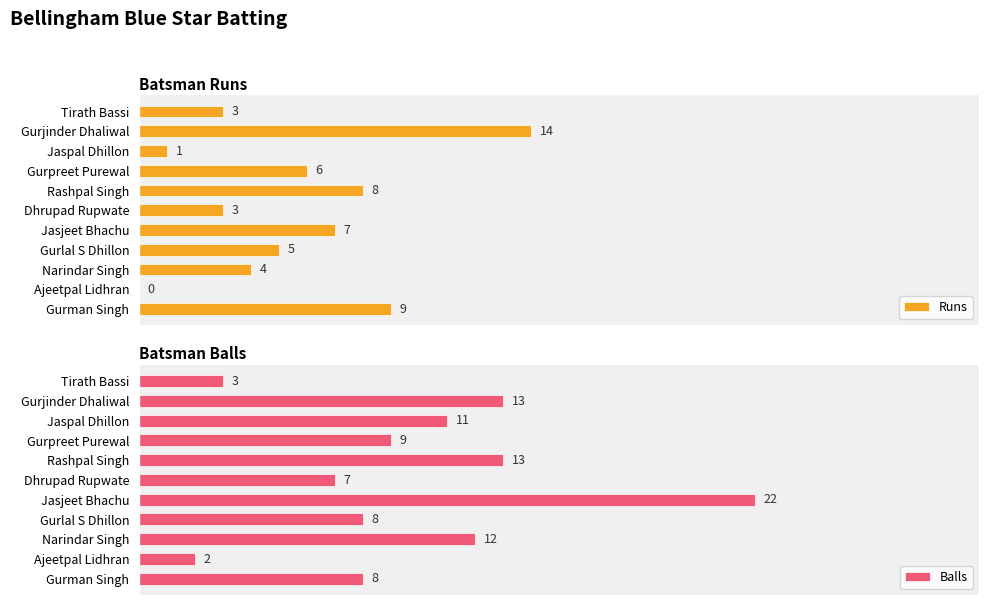

How many bars are there in each group?

2